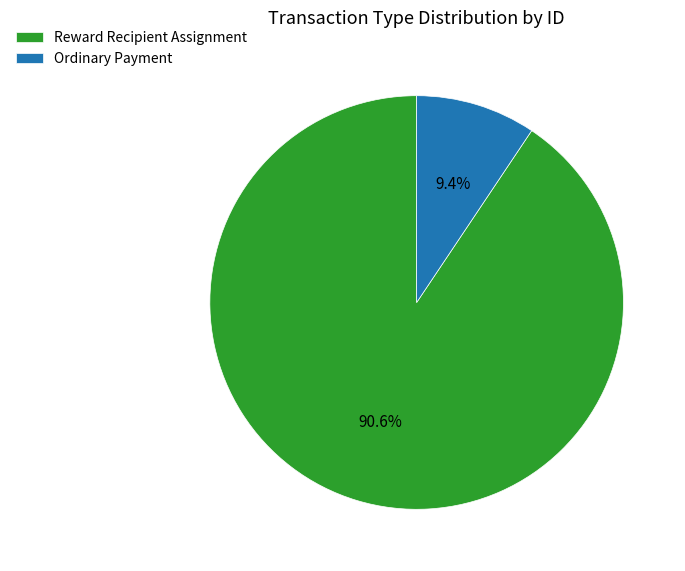

Approximately how many times larger is the value at Ordinary Payment compared to Reward Recipient Assignment?

0.1